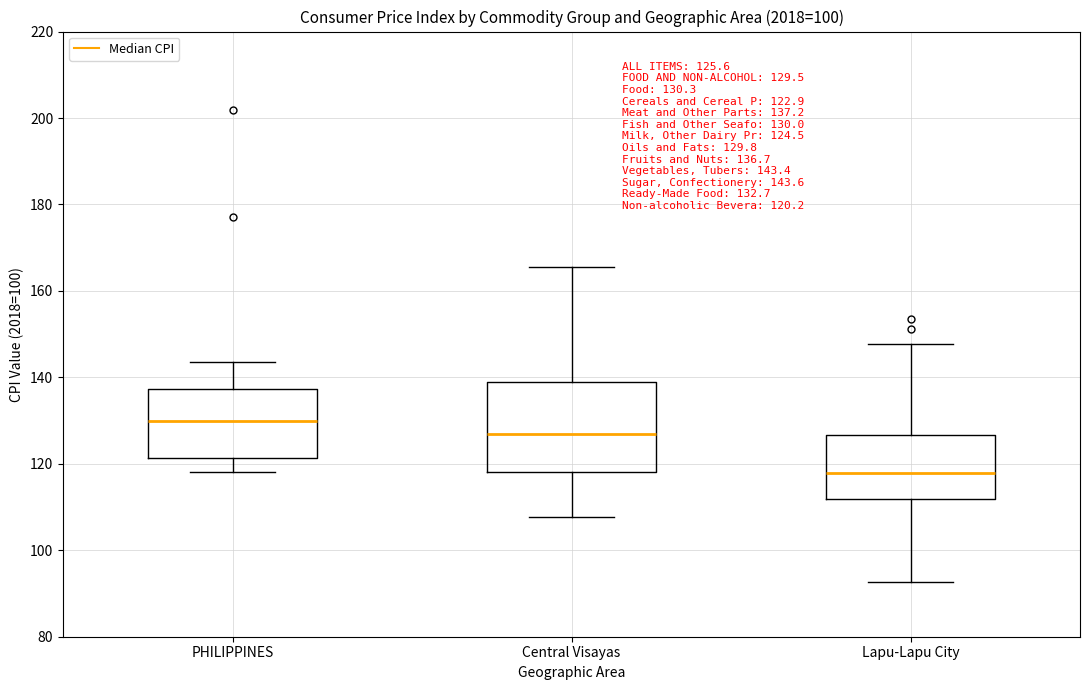

Which box's median line is the lowest?

Lapu-Lapu City